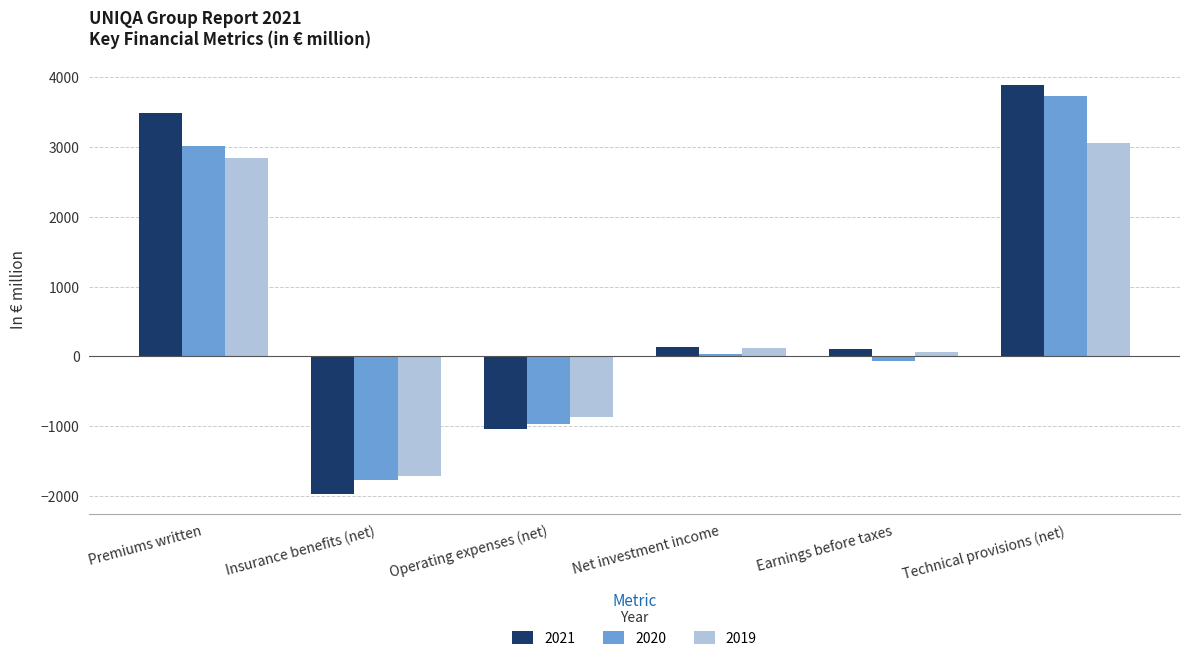

How many bars are there in each group?

3